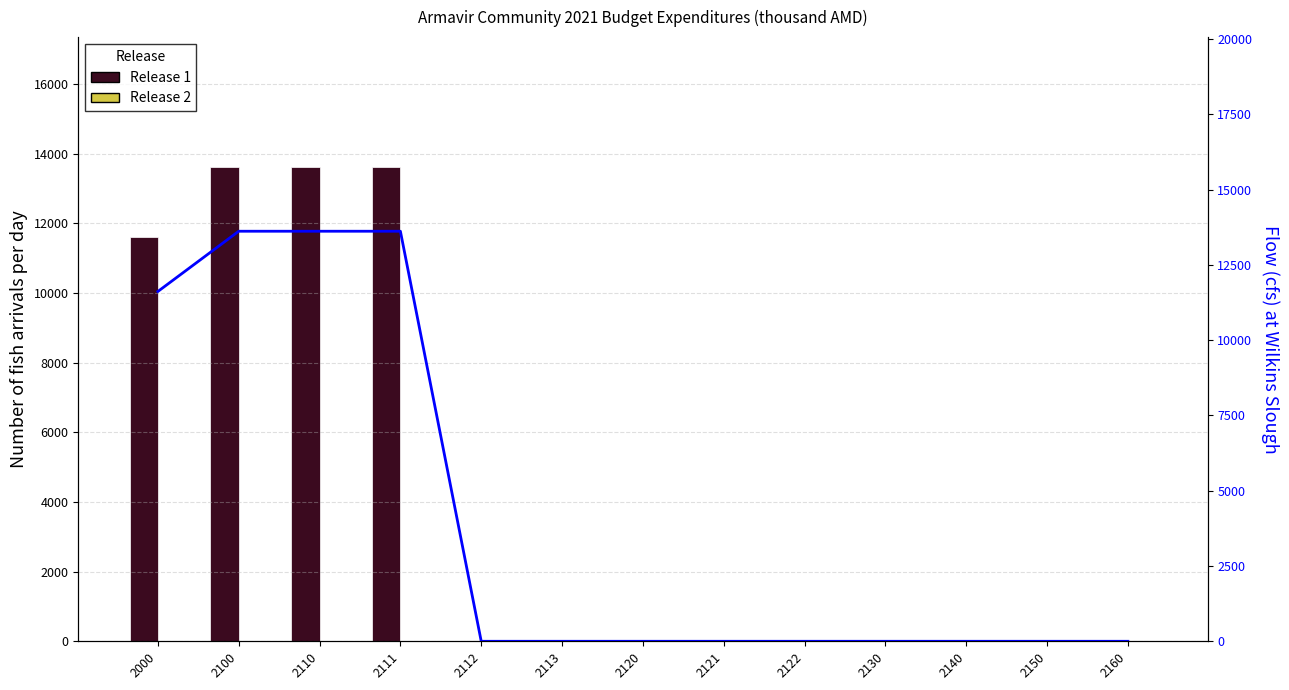

What is the sum of all Flow line values?

52480